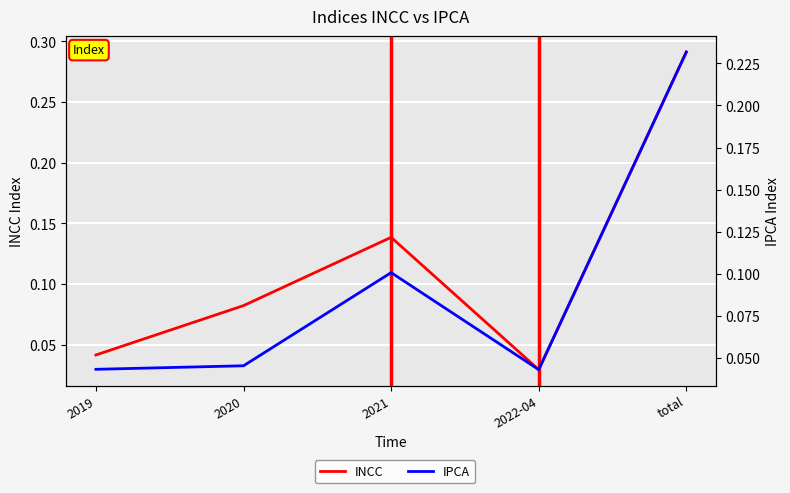

The value of IPCA at 2022-04 is 0.1. True or false?

False